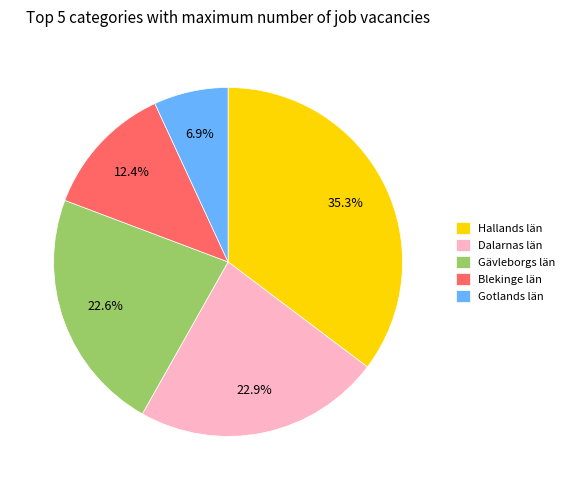

Which category has the biggest portion of the pie?

Hallands län